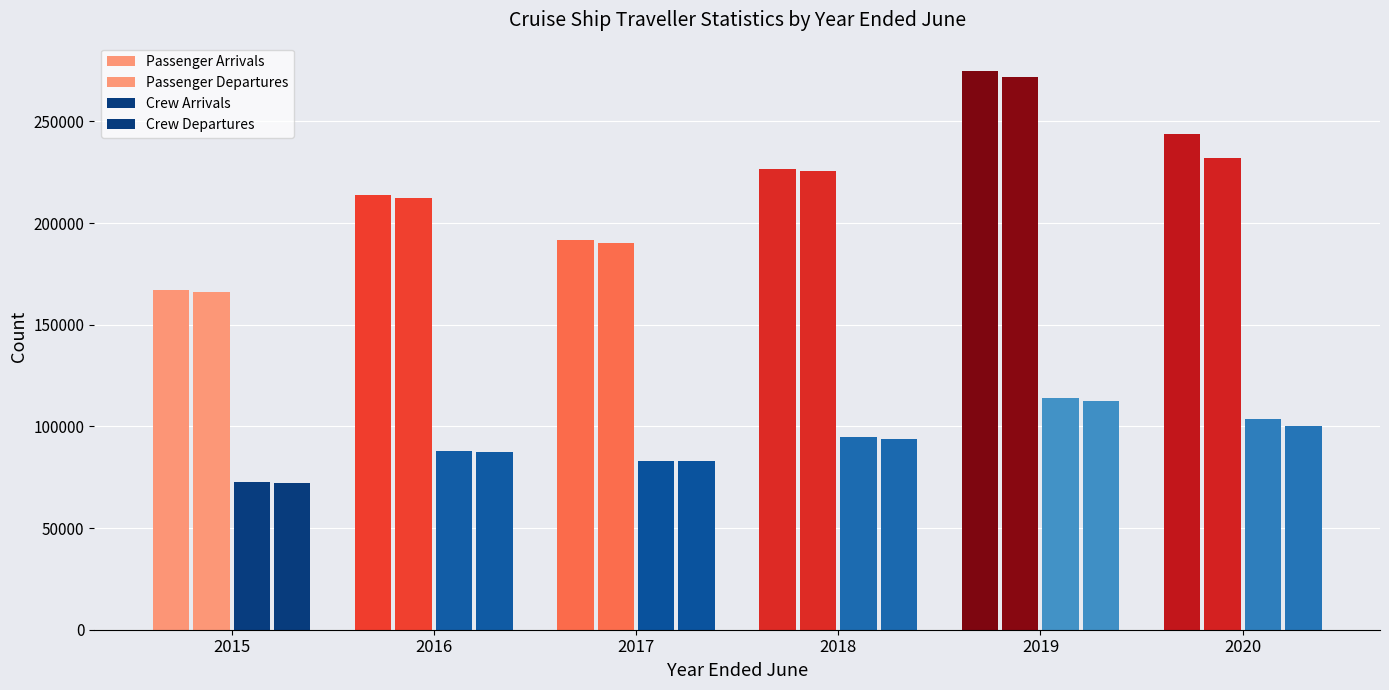

Where is Crew Arrivals nearest to the value 93326?

2018